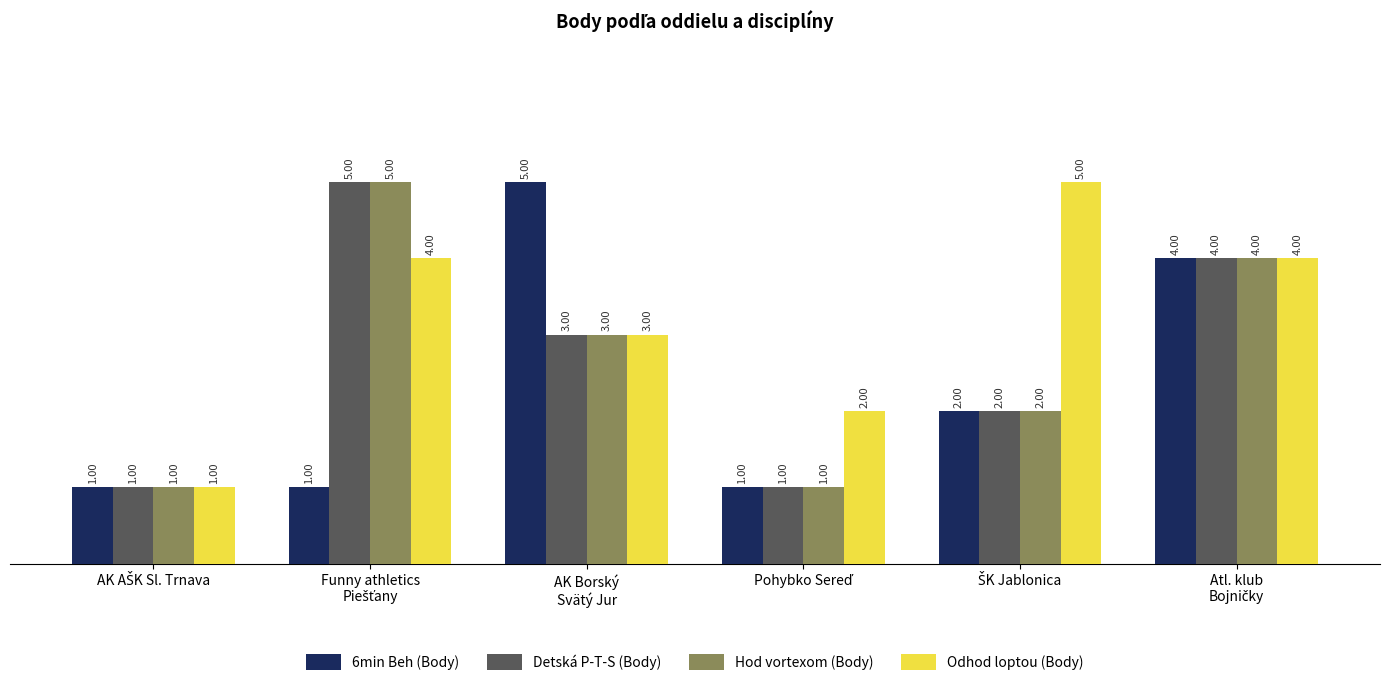

How many bars are there in each group?

4